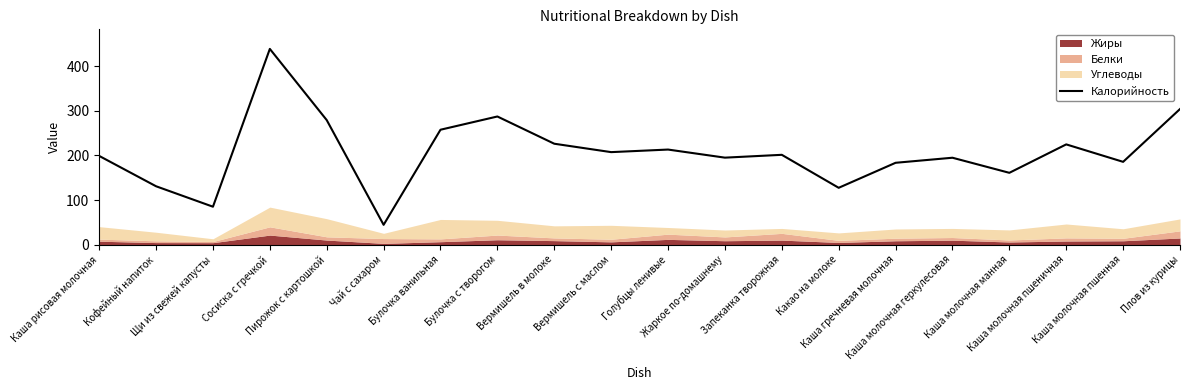

True or false: the data shows 213.1 at Голубцы ленивые.

True